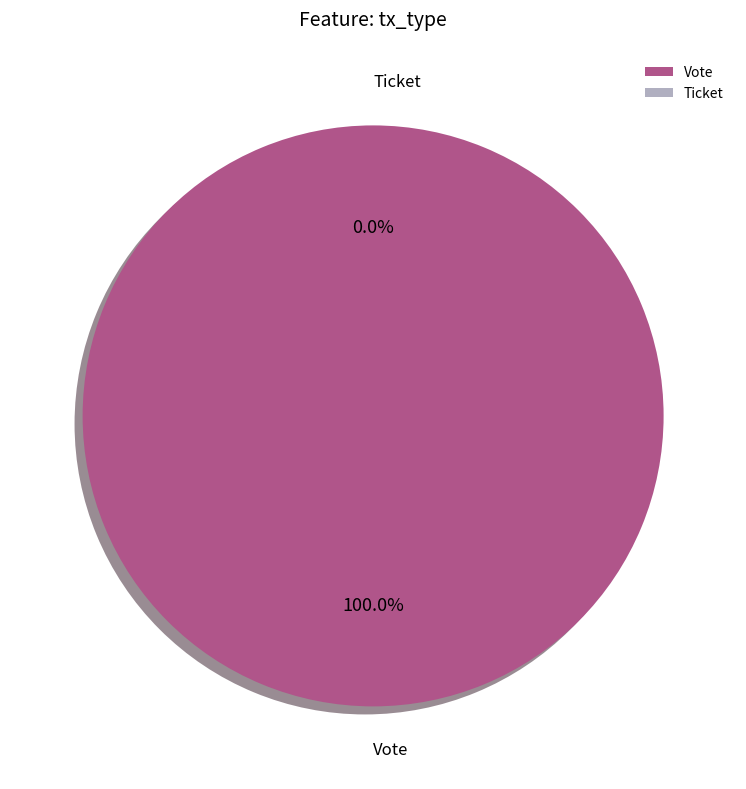

Which category has the smallest portion of the pie?

Ticket